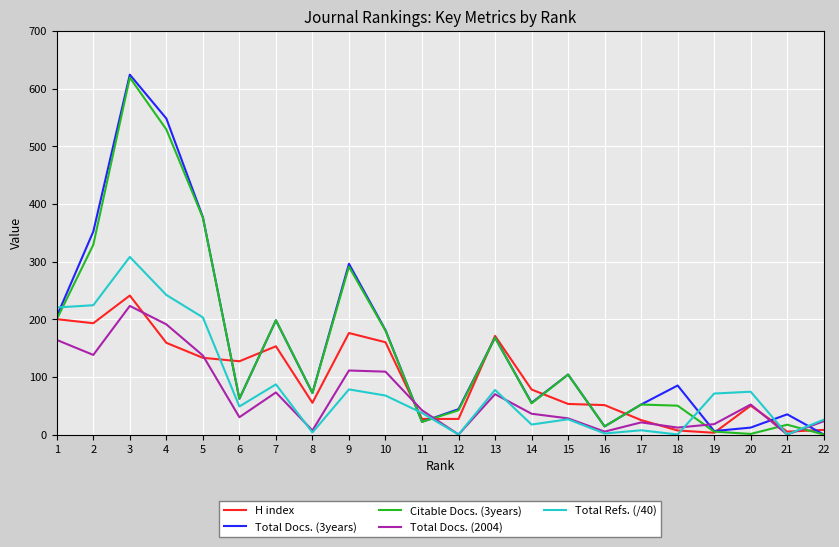

In Citable Docs. (3years), how many points are higher than both neighbors (excluding endpoints)?

7